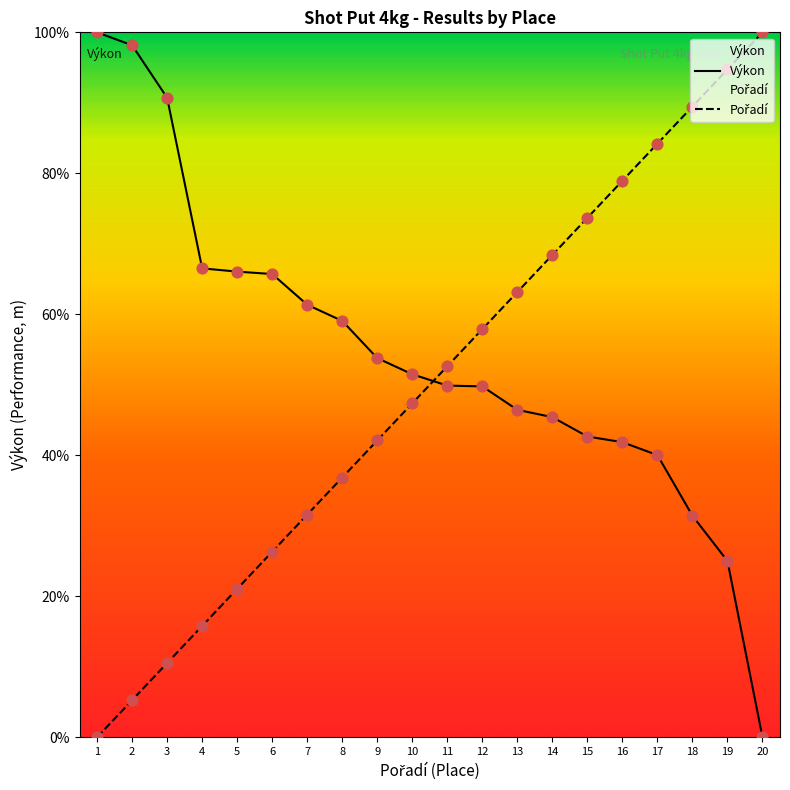

What are all the series names shown in the legend?

Výkon, Pořadí